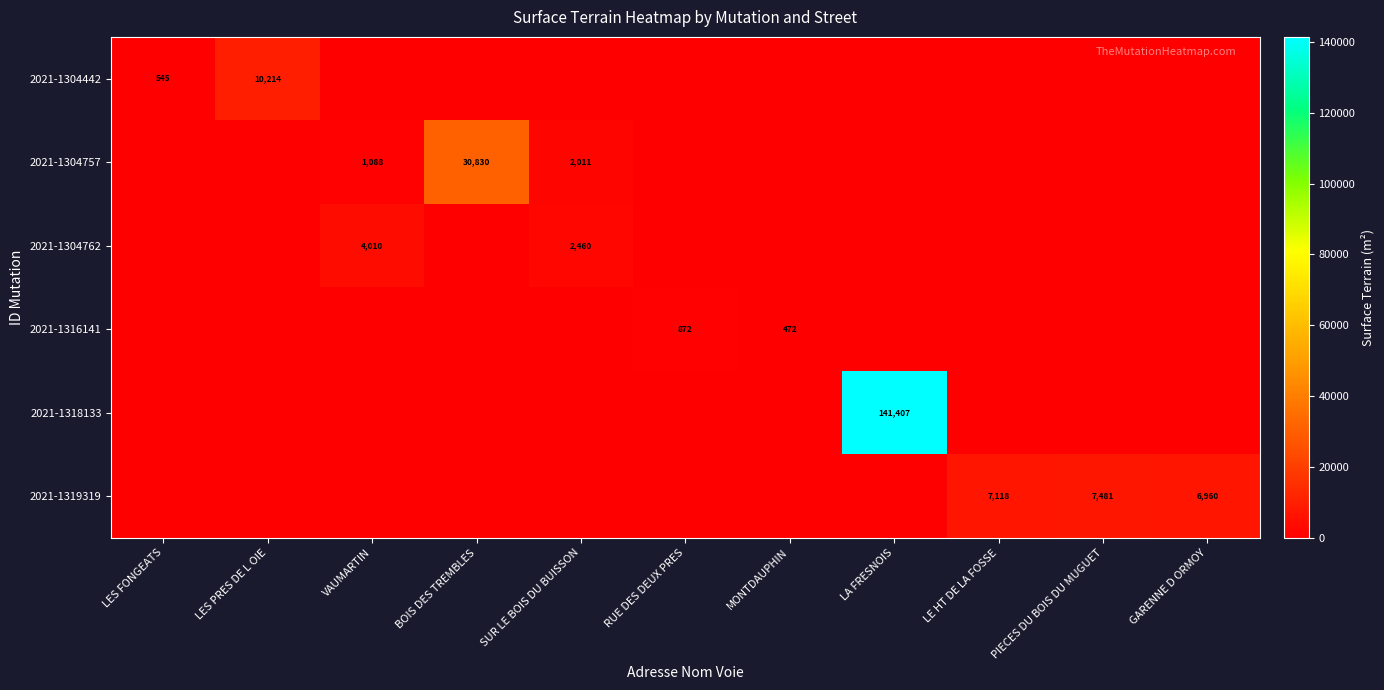

The 2021-1316141 series shows 1314 at RUE DES DEUX PRES. True or false?

False